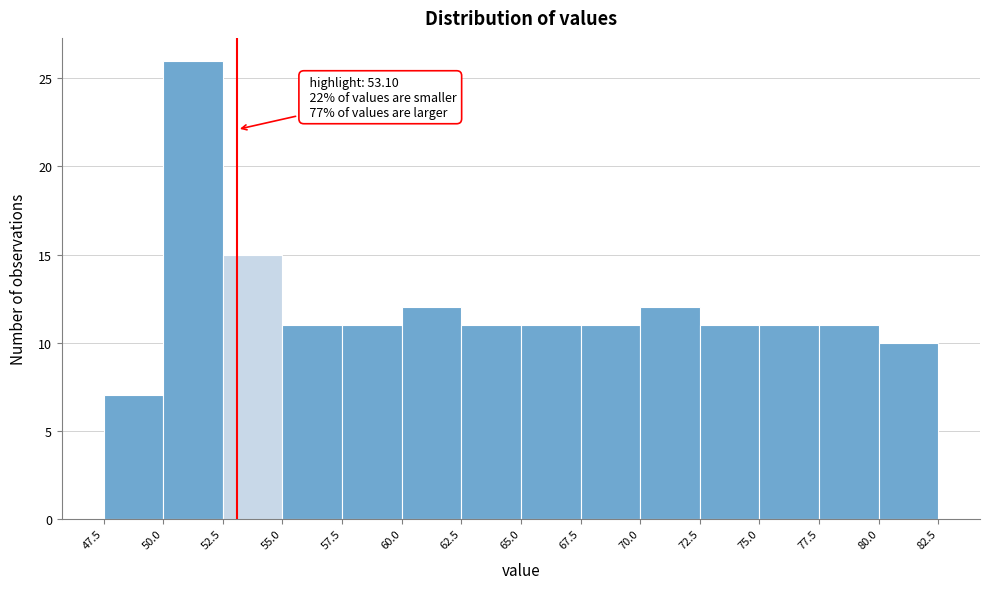

Which range on the x-axis has the tallest bar?

50.0 to 52.5